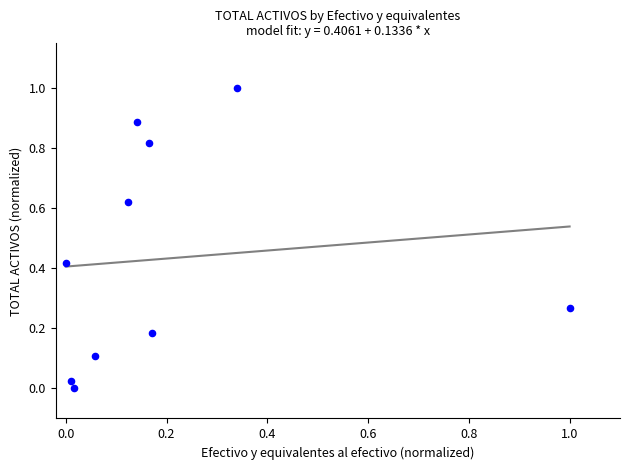

What is the range of Y values (max minus min)?

1.0